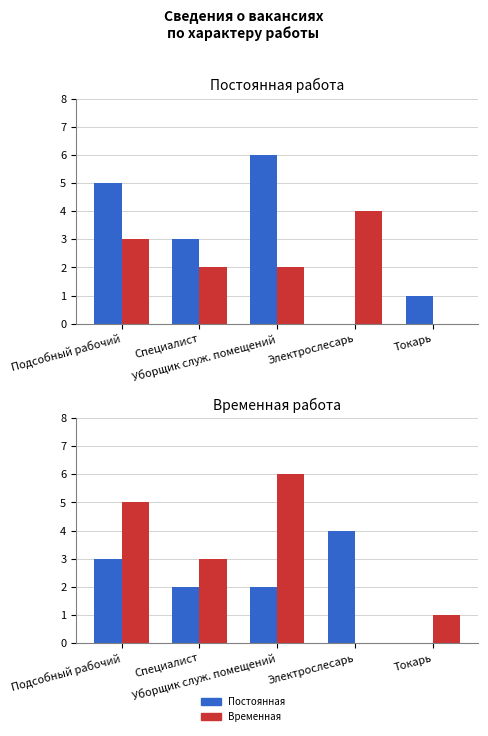

Read the Постоянная value at Уборщик служ. помещений.

2